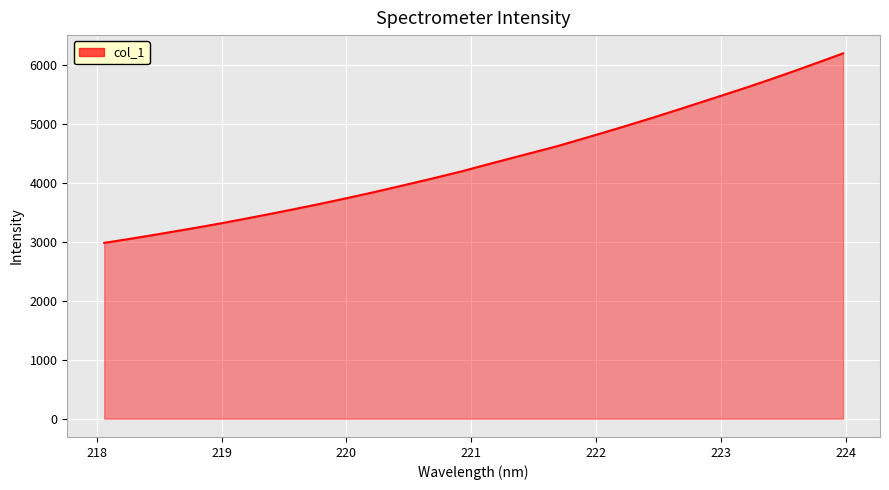

What is the smallest value displayed?

2983.4